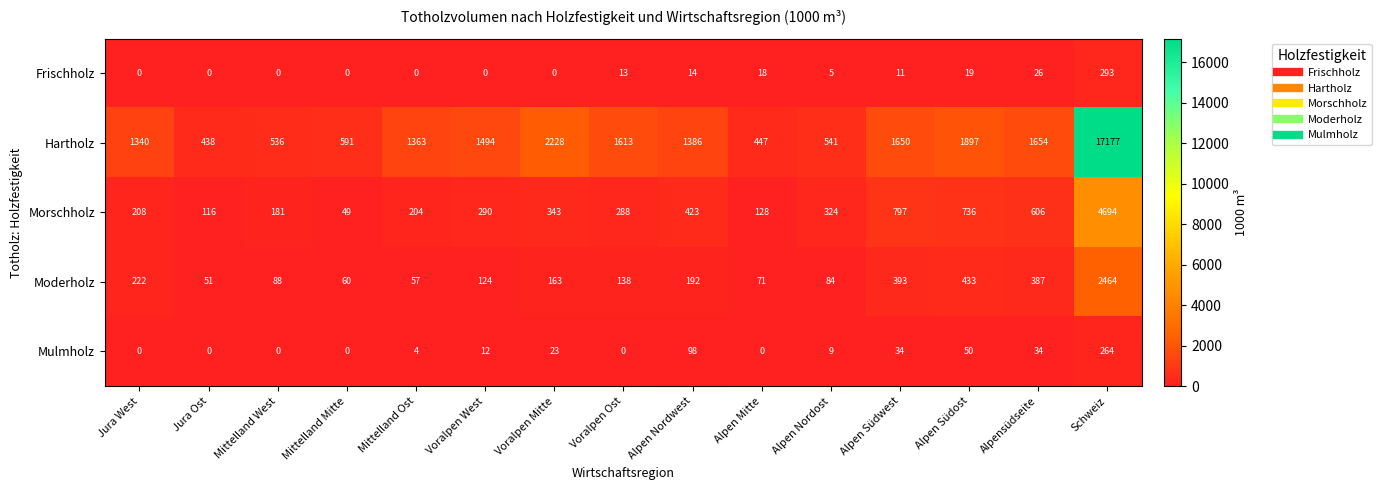

How many data points in Mulmholz are less than 9?

7